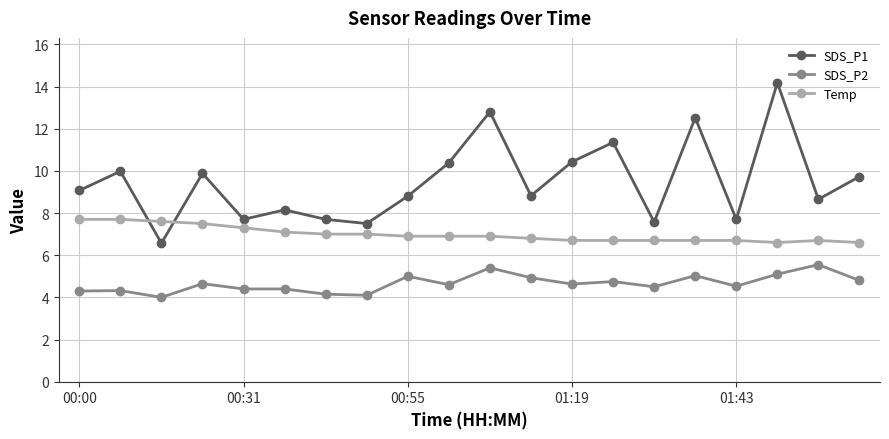

Which series has the largest range (max minus min)?

SDS_P1